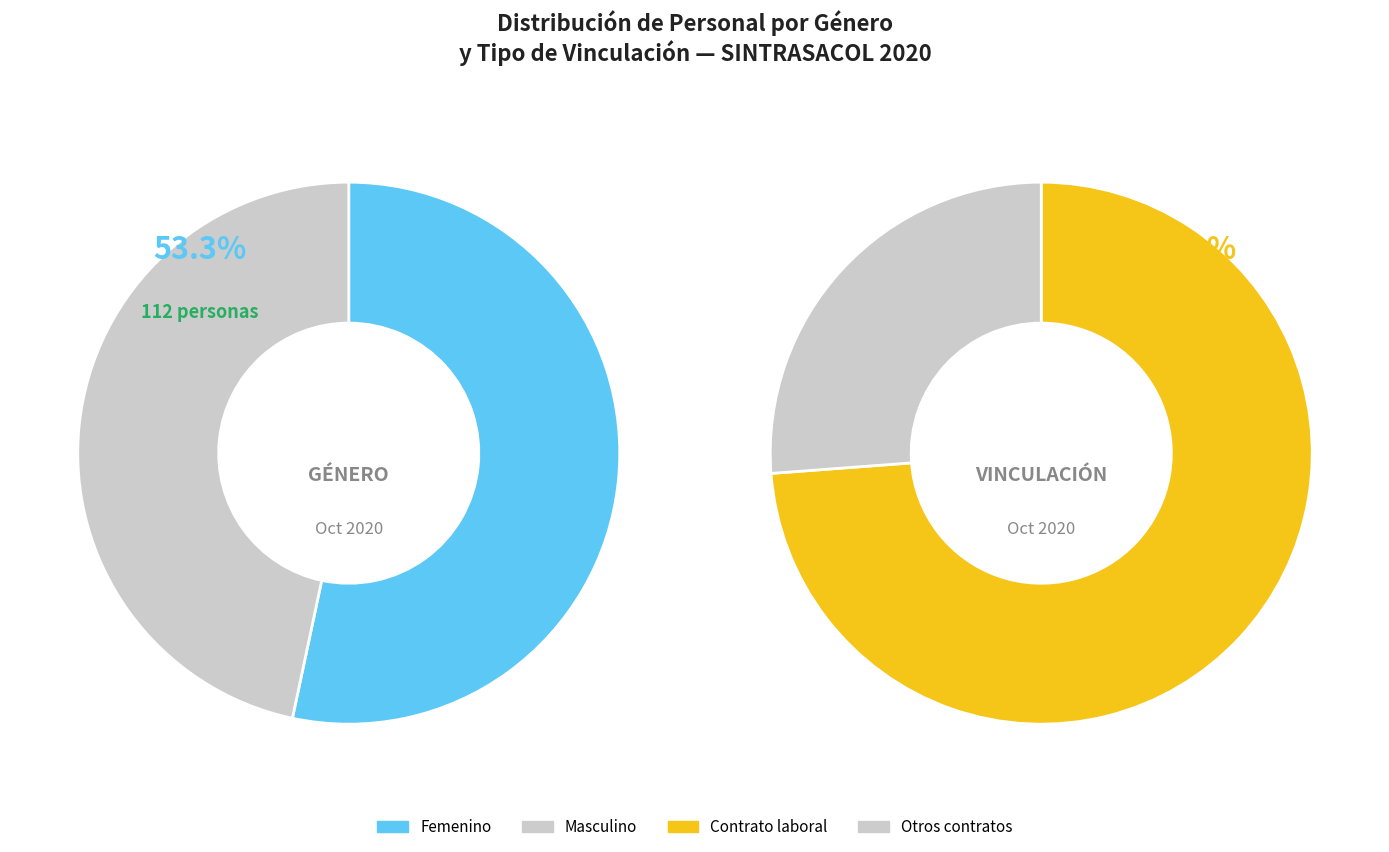

The Masculino slice represents 56% of the pie. True or false?

False